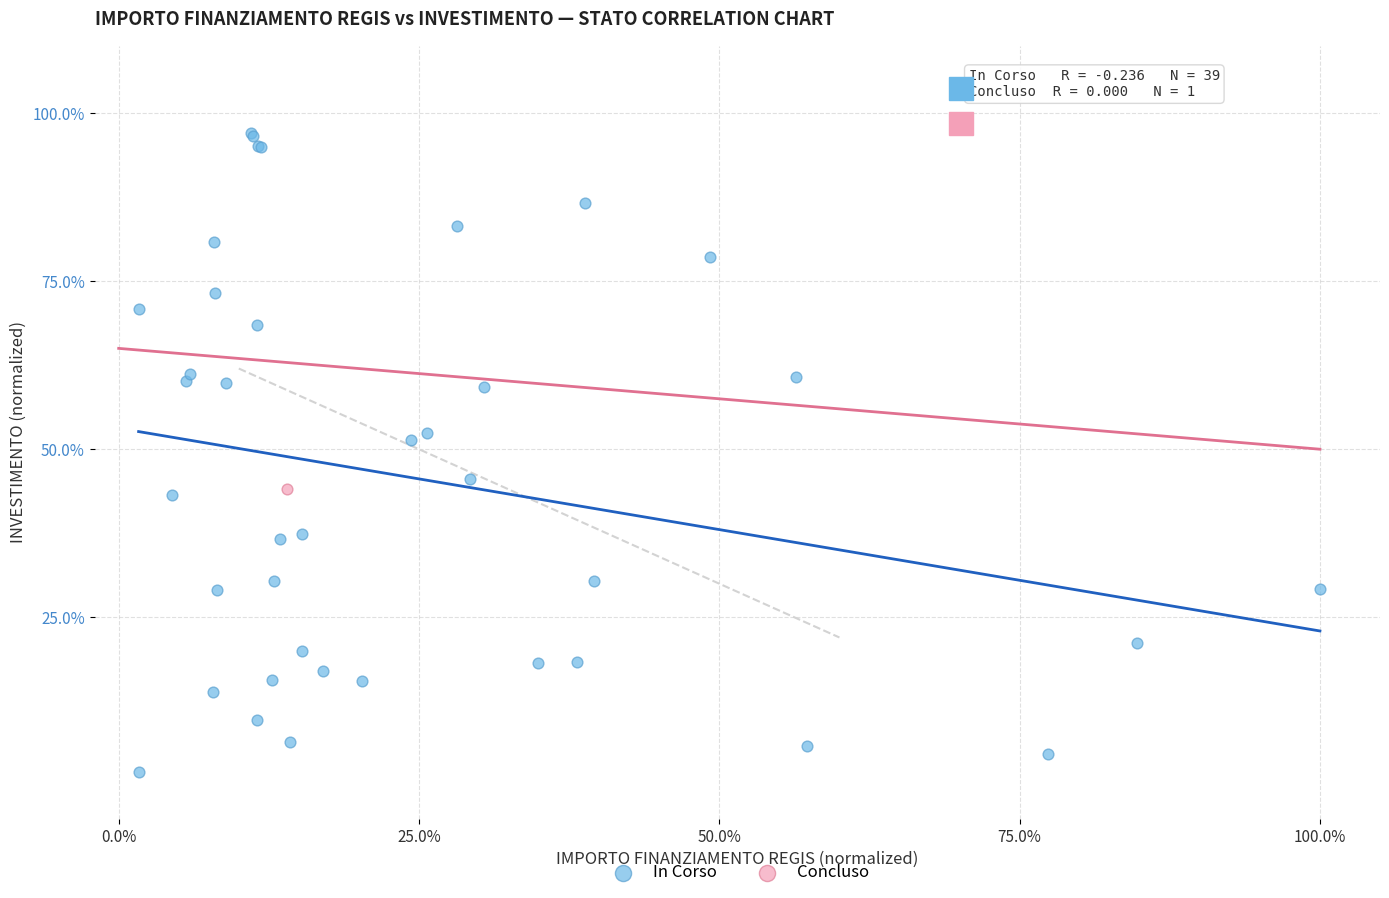

What are all the series names shown in the legend?

In Corso, Concluso